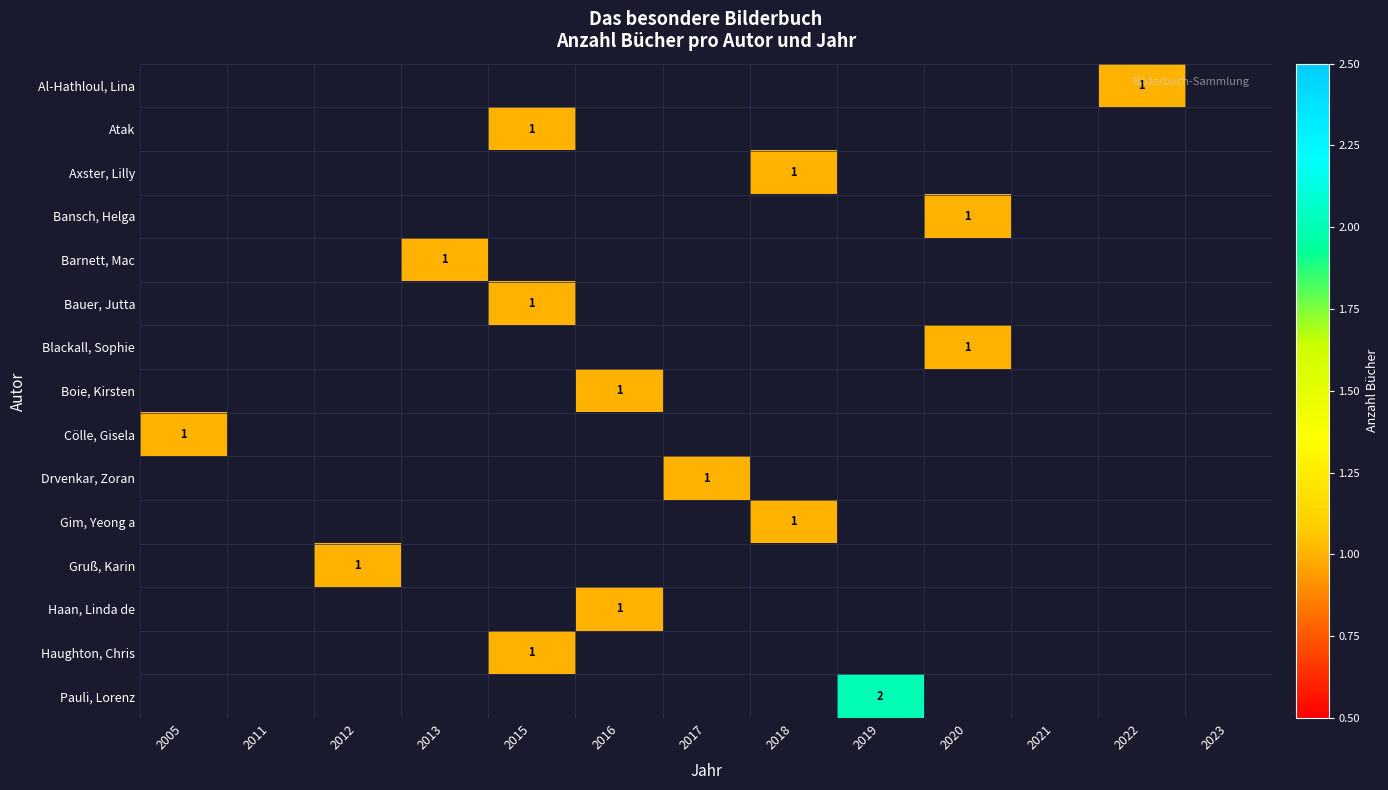

Is the value of Gruß, Karin at 2021 greater than the value of Bauer, Jutta at 2022?

No